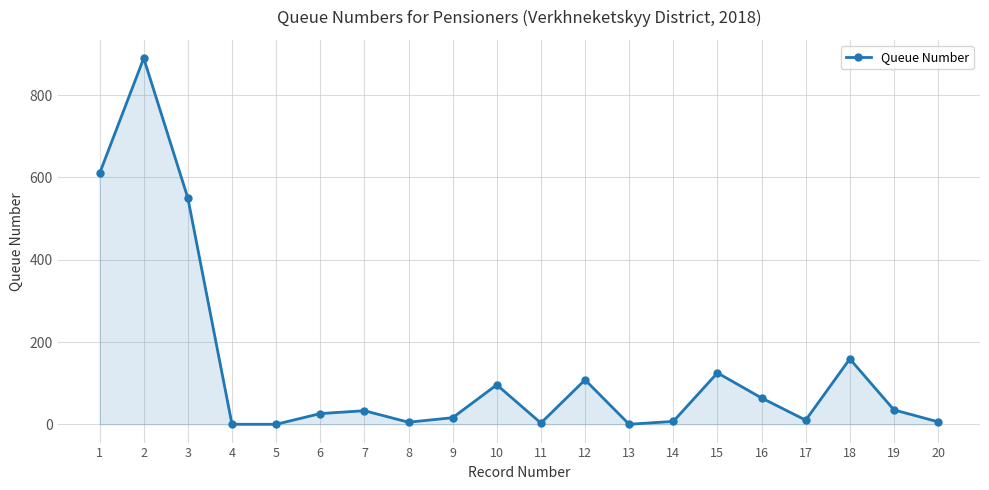

At which category does the chart reach its peak across all series?

2